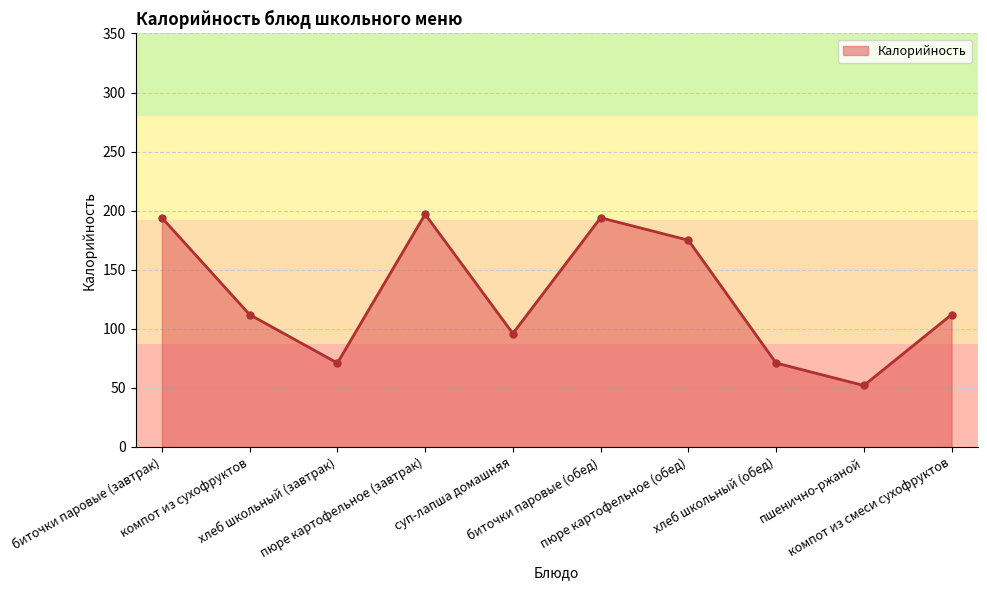

True or false: there are more than 1 points higher than both neighbors.

True